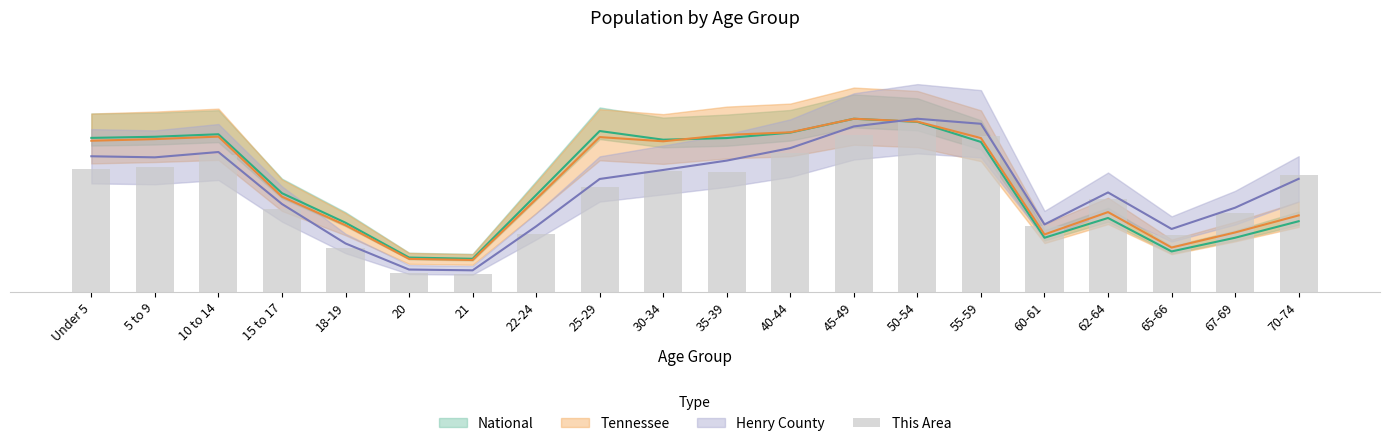

What is the label of the 8th bar from the right?

45-49